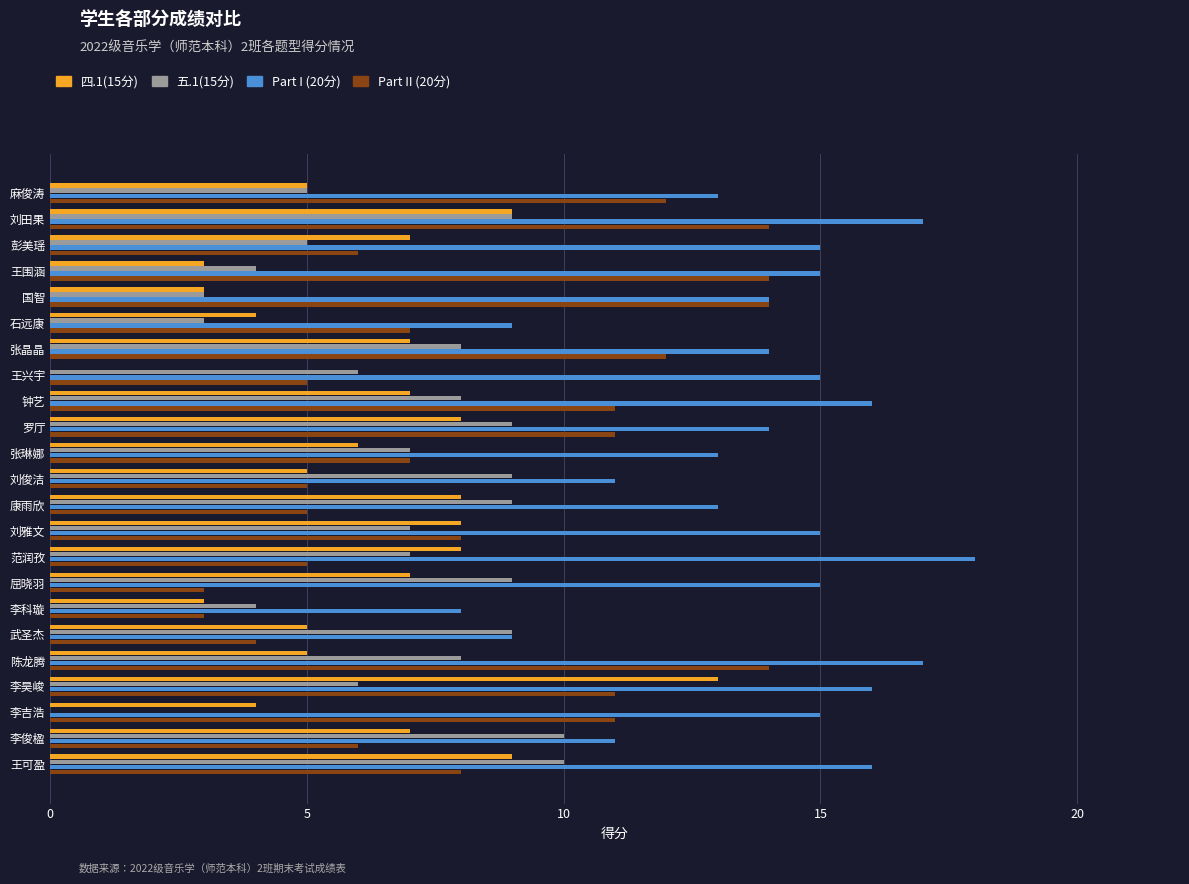

What is the sum of all 四.1(15分) values?

141